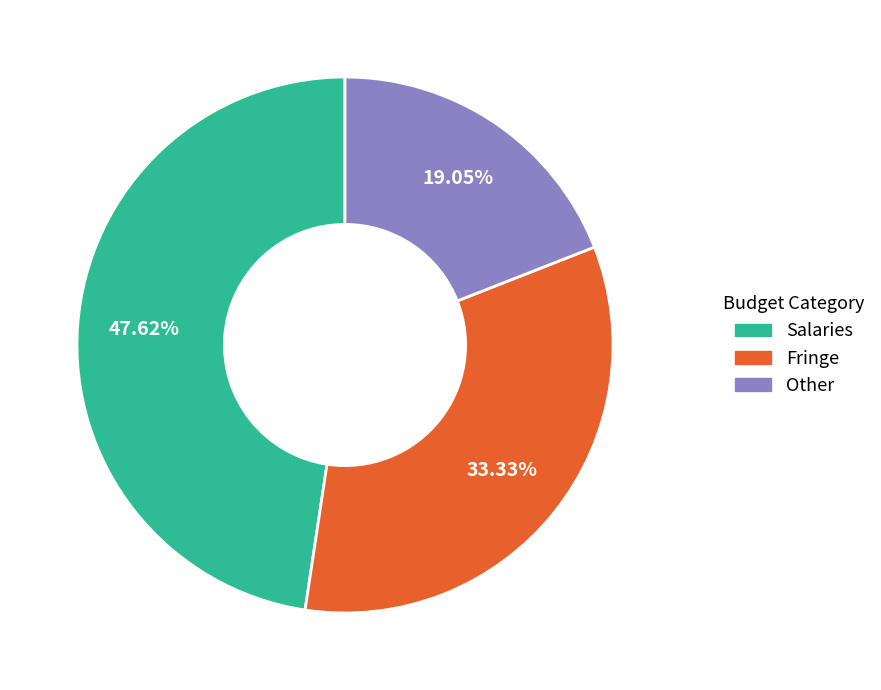

How many slices are in this pie chart?

3